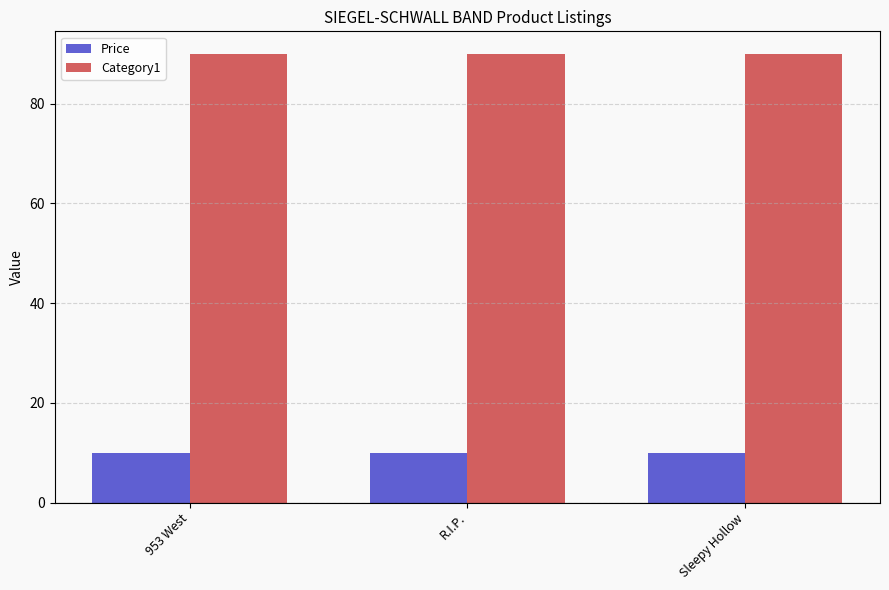

The Price series shows 10.0 at 953 West. True or false?

True